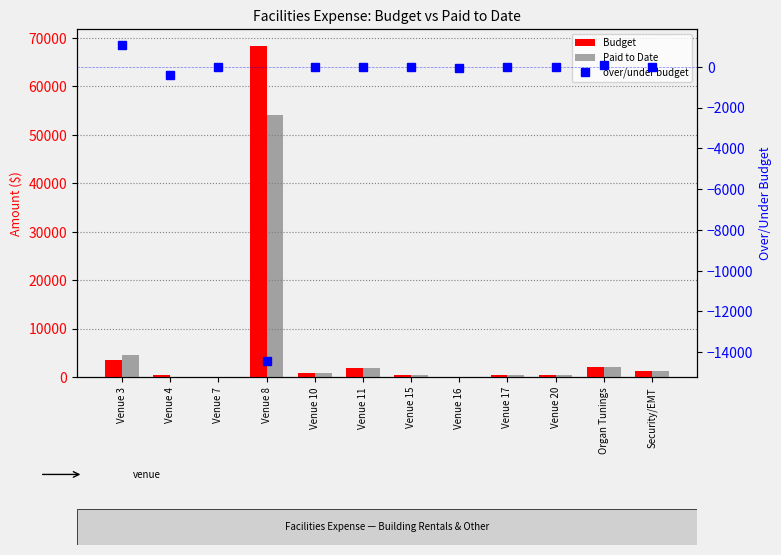

Which series has the largest range (max minus min)?

Budget